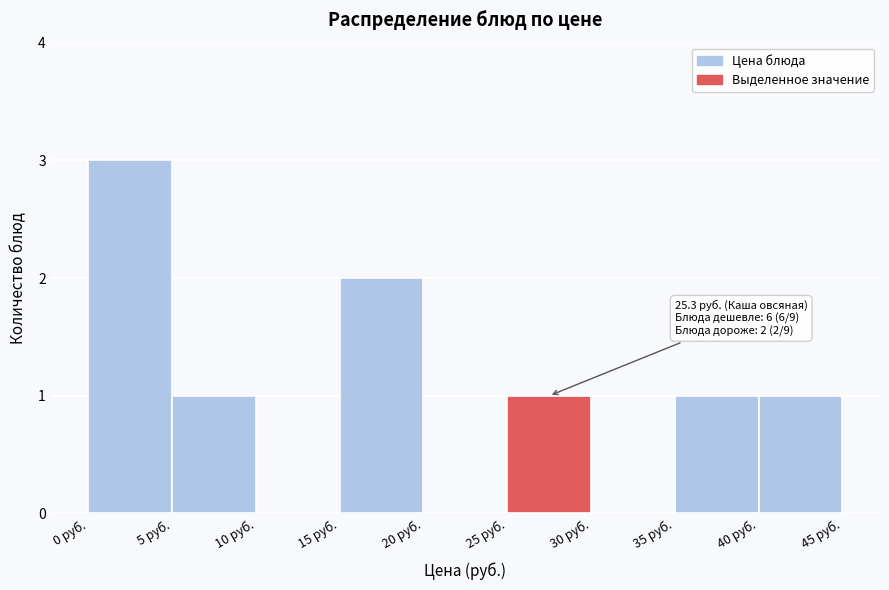

Over which range of the x-axis is the bar tallest?

0 to 5